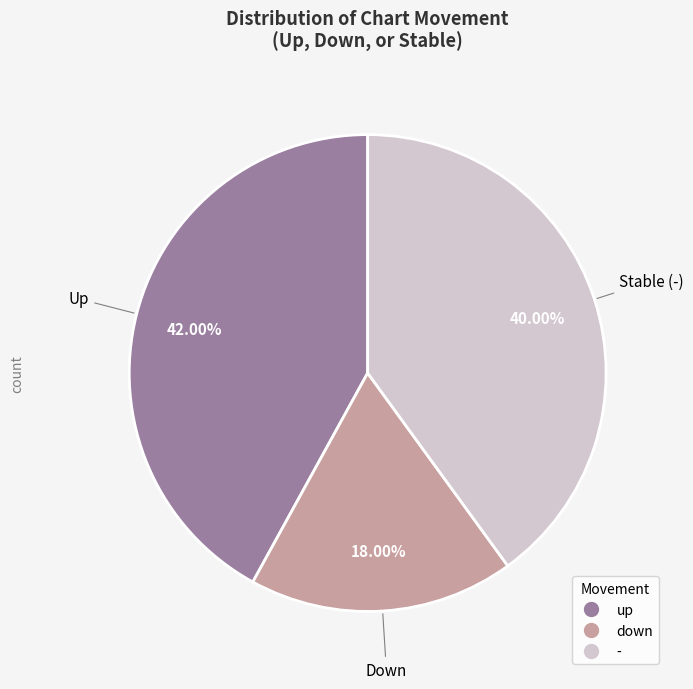

Which slice is the largest?

up